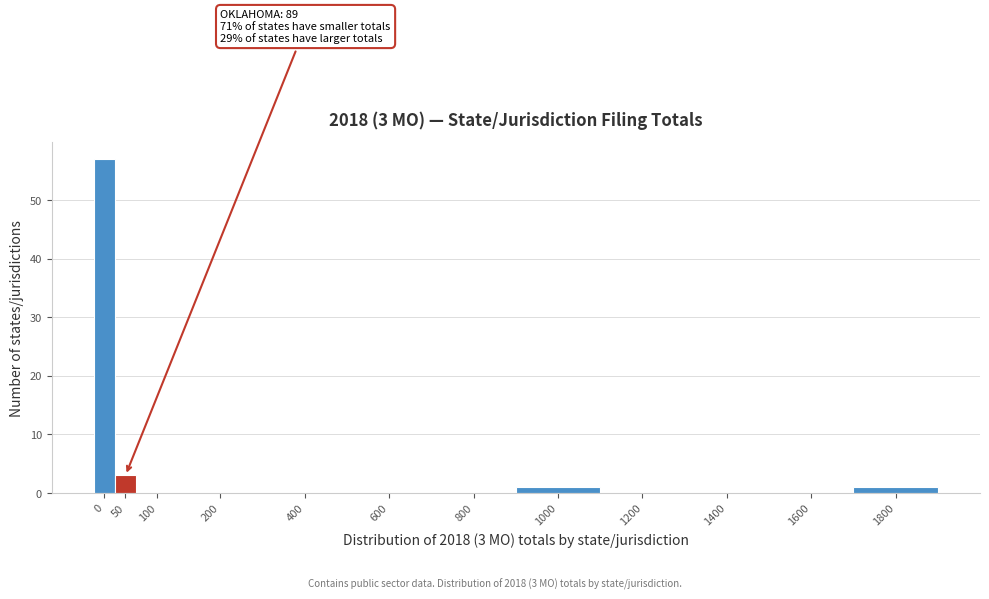

Reading right to left, transcribe all the data shown in this chart.

1800=1	1600=0	1400=0	1200=0	1000=1	800=0	600=0	400=0	200=0	100=0	50=3	0=57